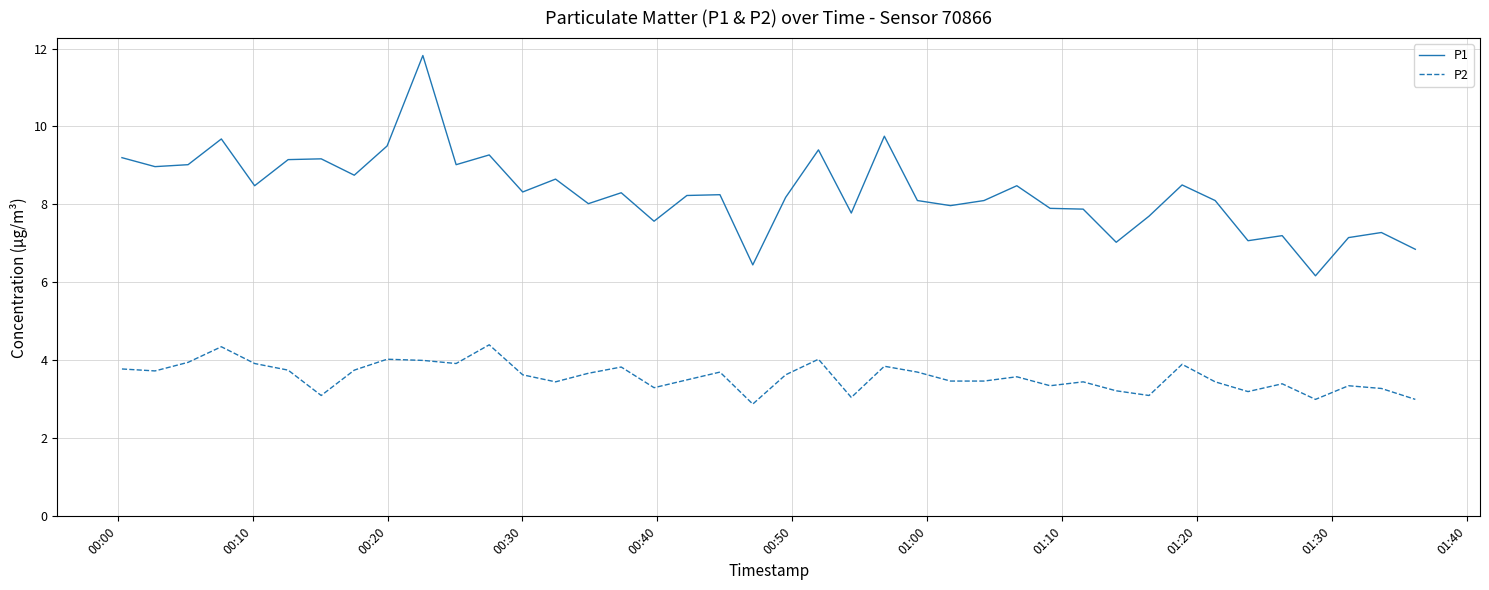

True or false: P2 and P1 intersect in this chart.

False